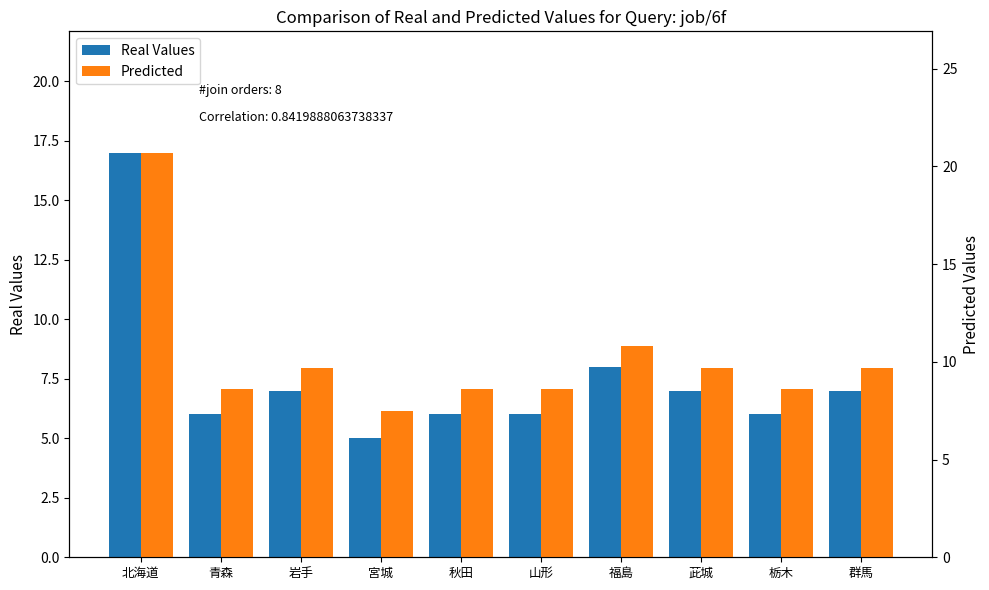

What value does the Predicted series have at 北海道?

20.7